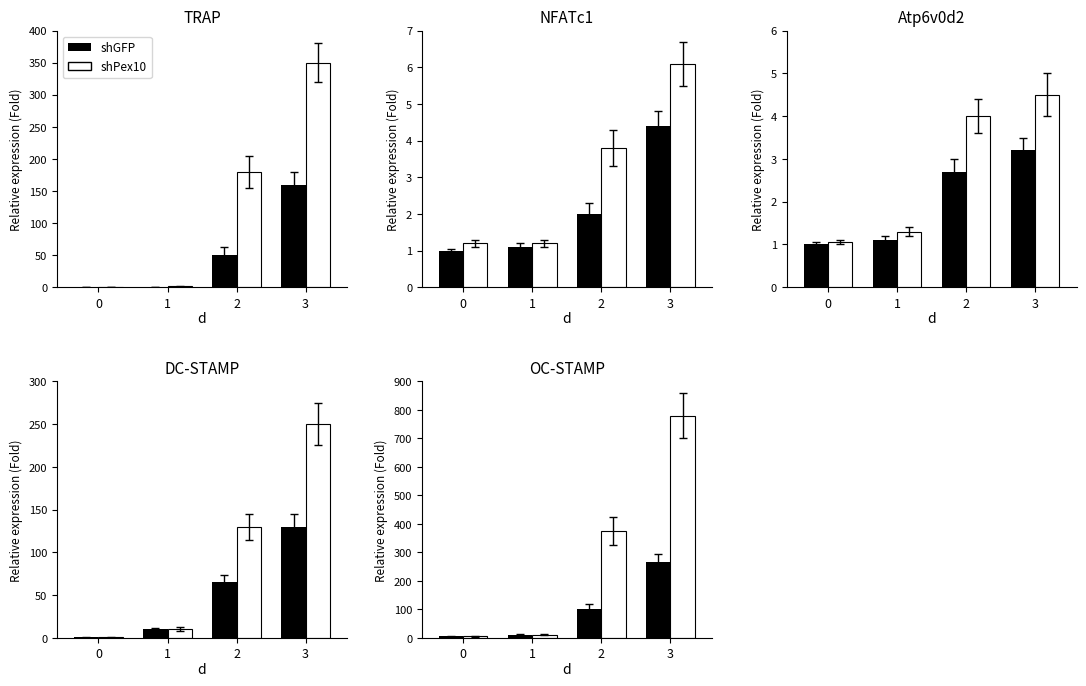

Rank the series by their average value, from lowest to highest.

shGFP, shPex10